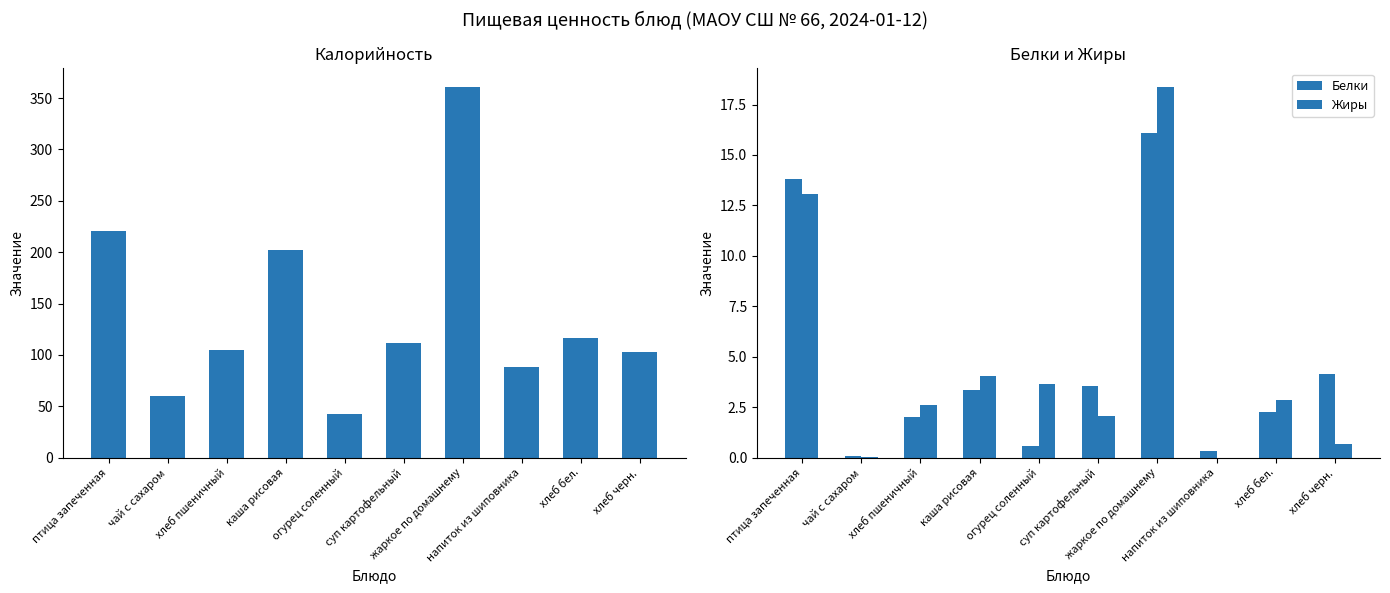

List the series in order of their peak value, lowest first.

Белки, Жиры, Калорийность